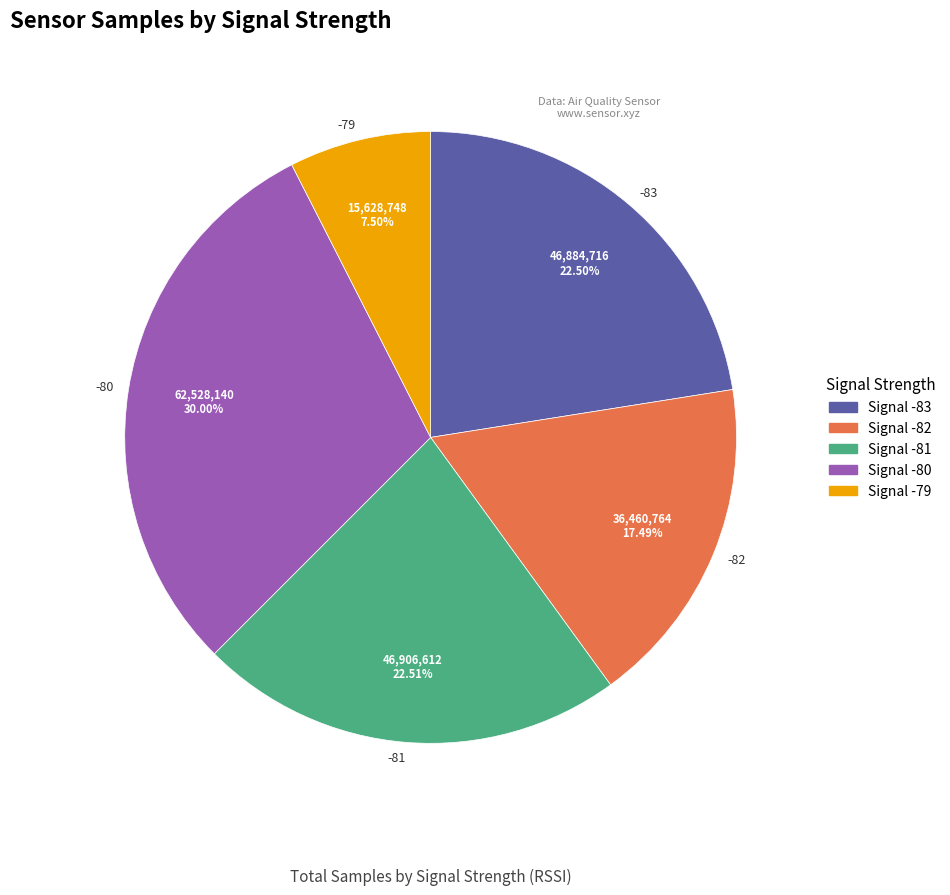

Does -83 account for over 50% of the chart?

No